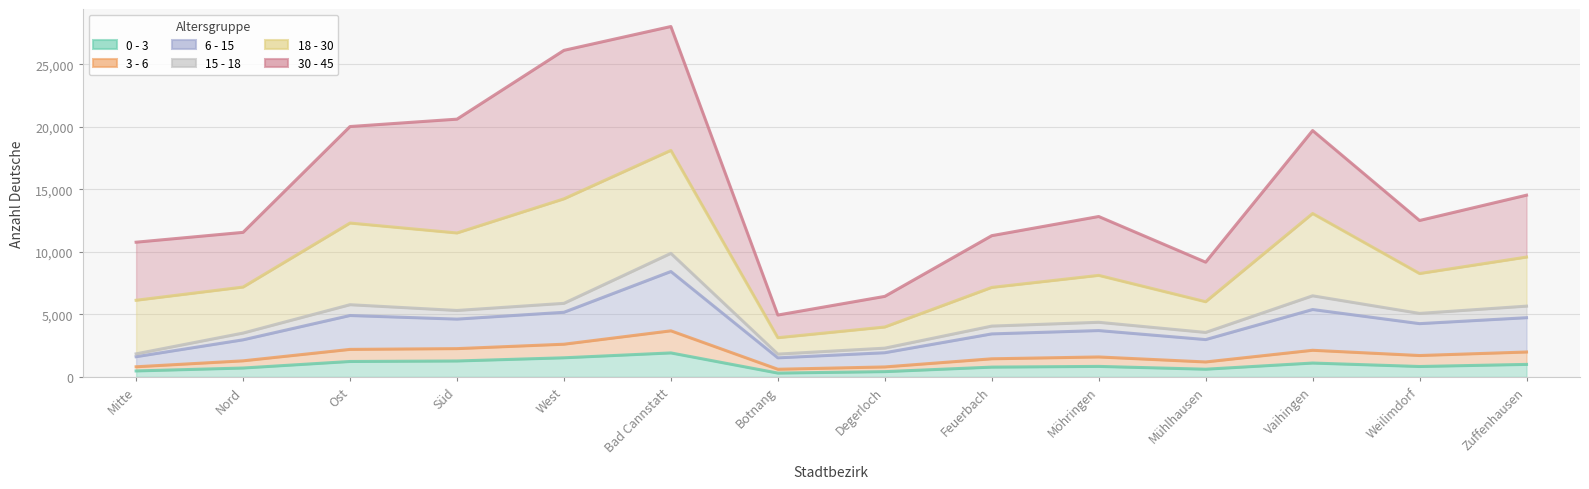

What is the label of the 10th point from the right?

West